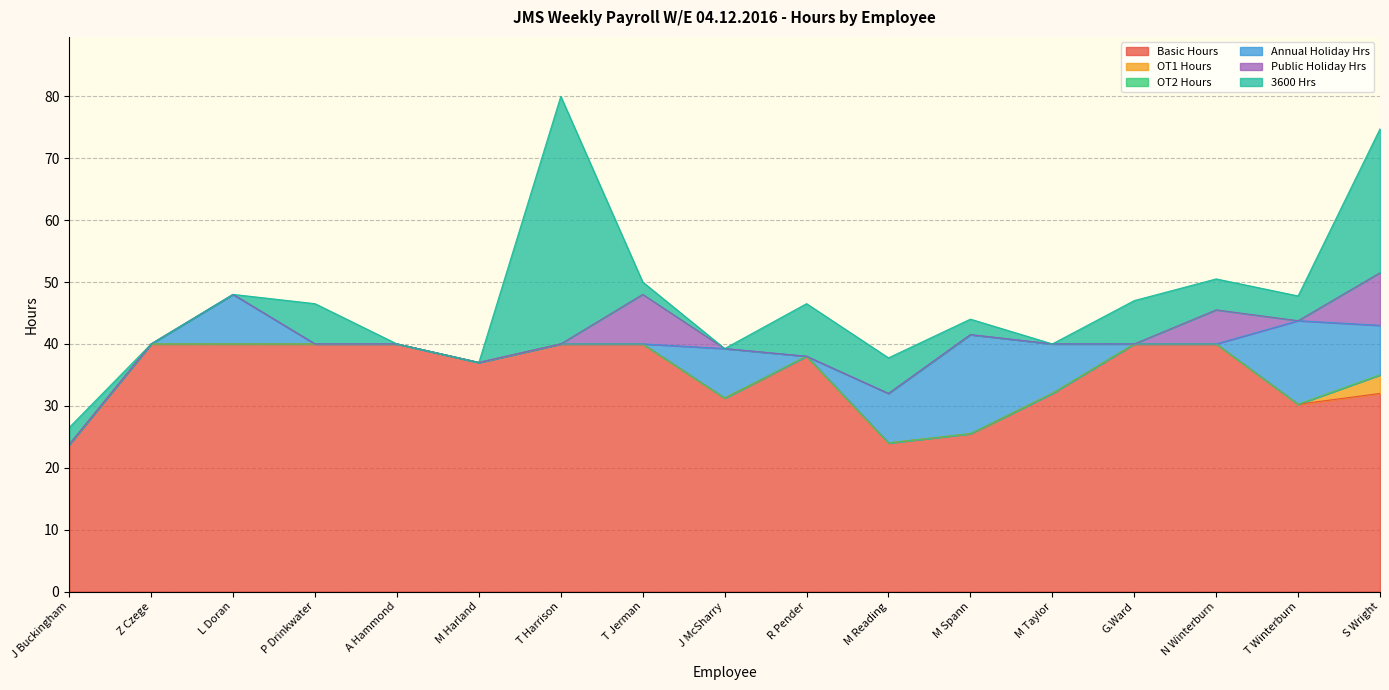

Where is Public Holiday Hrs nearest to the value 4?

N Winterburn